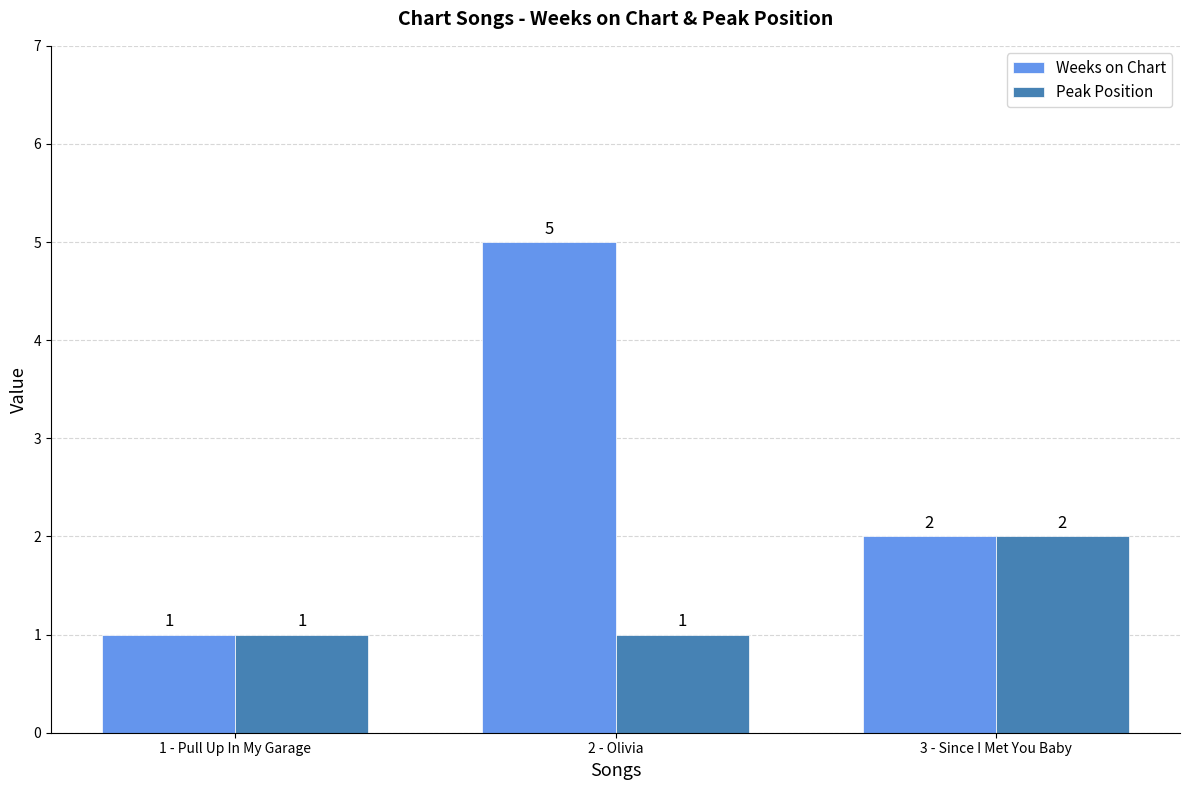

What are all the series names shown in the legend?

Weeks on Chart, Peak Position